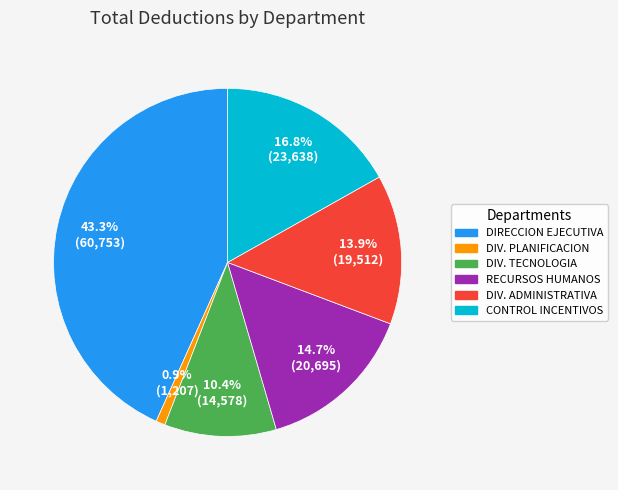

Is there a majority slice in this chart?

No